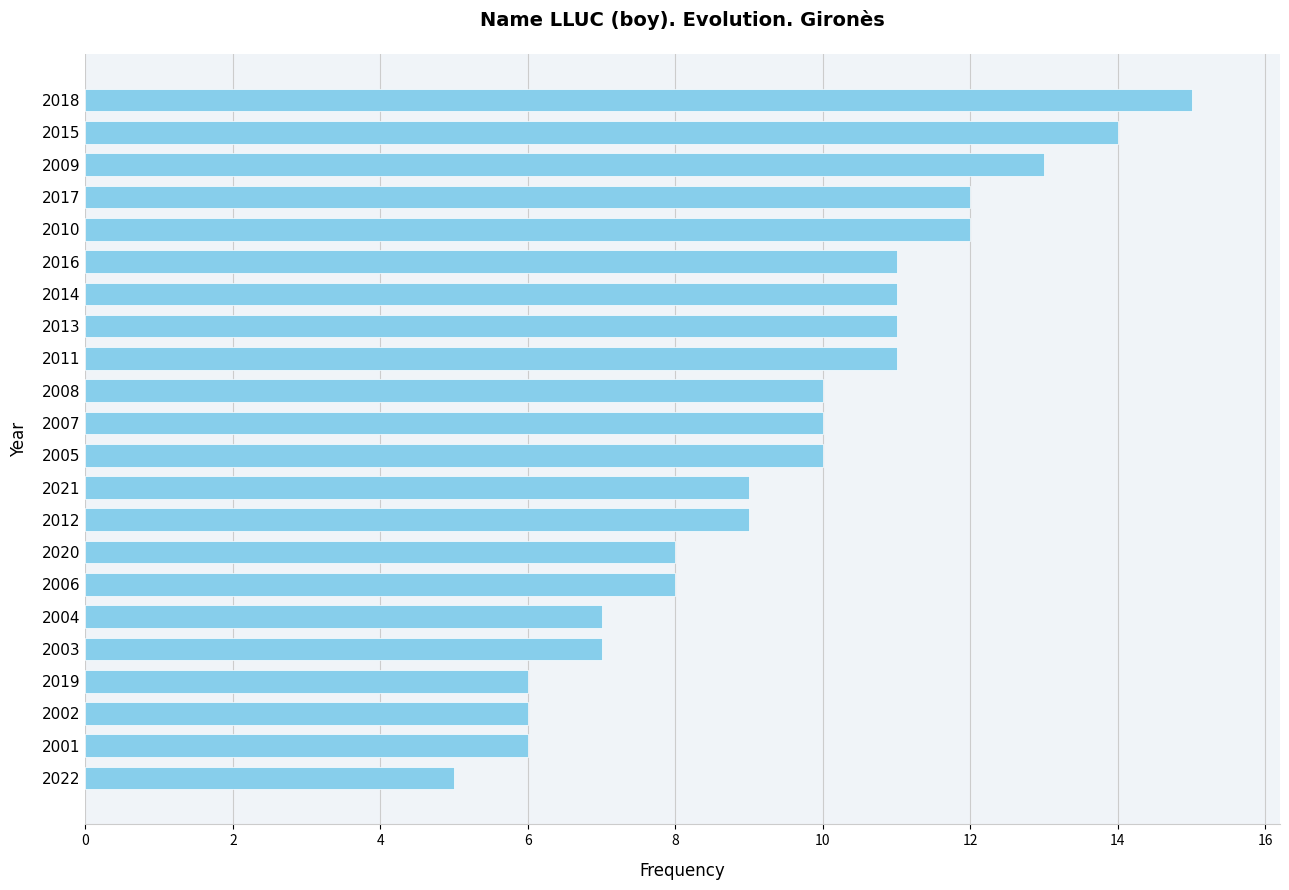

The value at 2021 is 9. True or false?

True